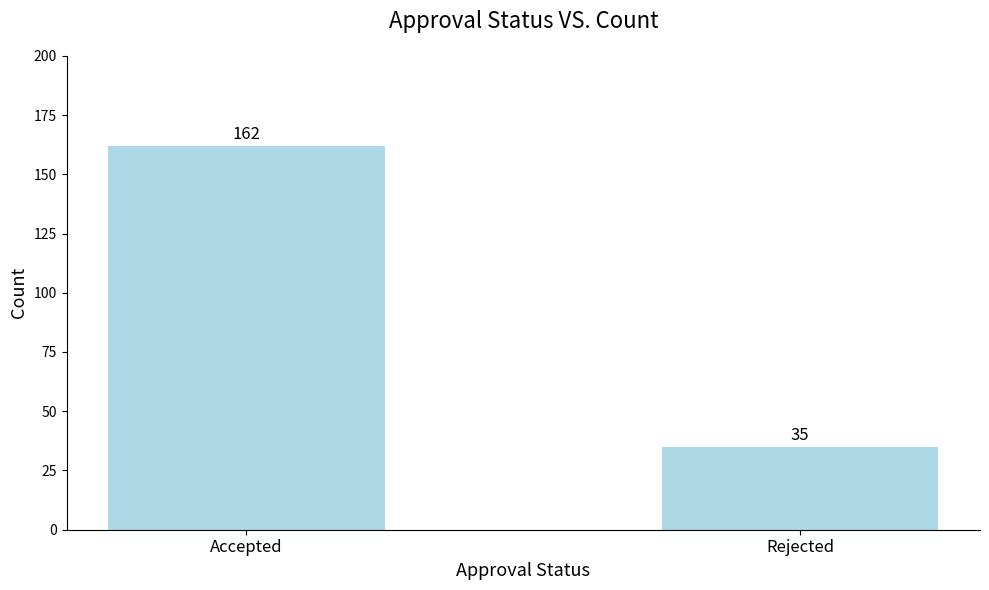

Reading left to right, extract all data points from this chart.

162	35